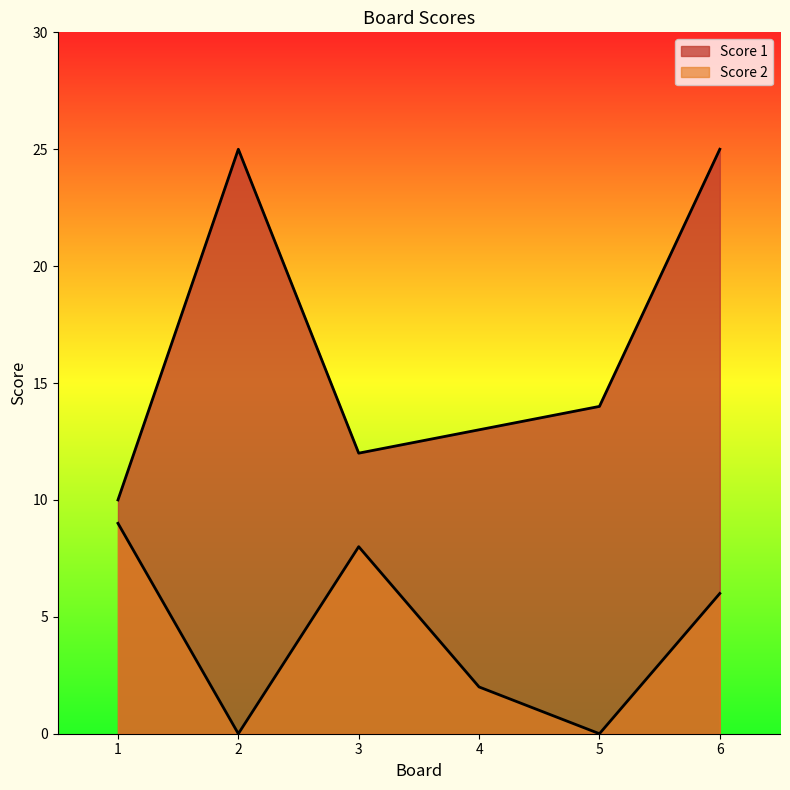

Rank the series by their average value, from lowest to highest.

Score 2, Score 1